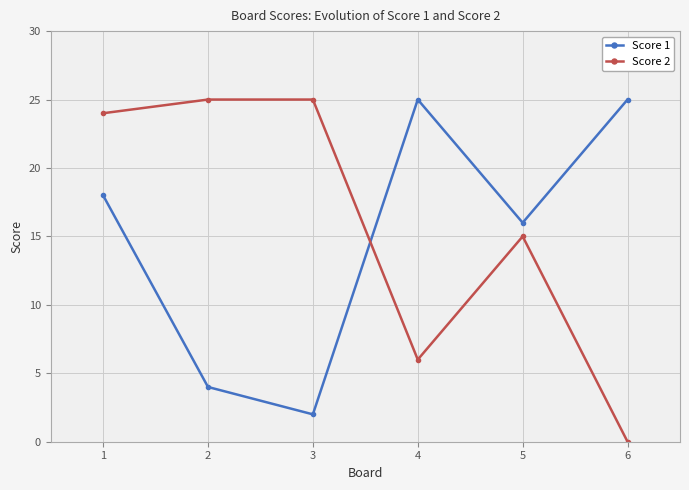

True or false: Score 2 has more than 2 interior local peaks.

False